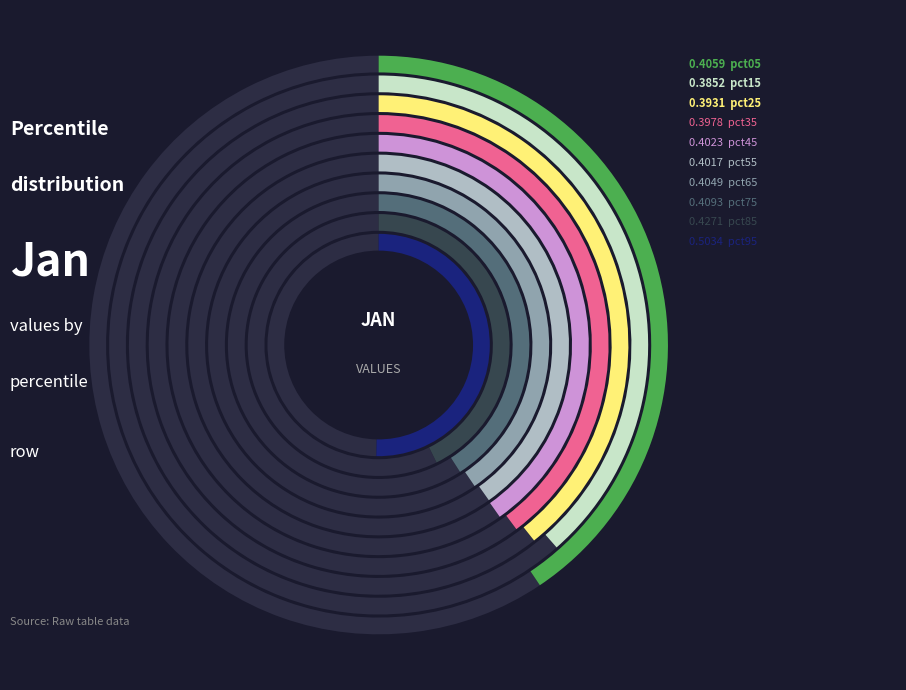

What portion of the pie excludes pct05?

90.2%